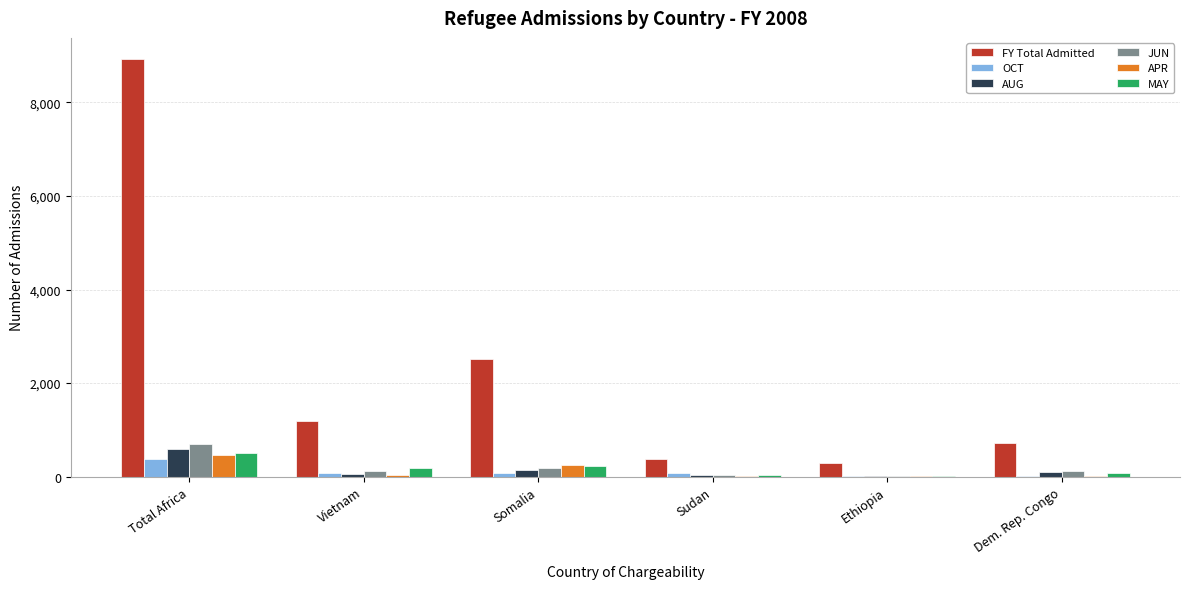

The JUN series shows 190 at Somalia. True or false?

True